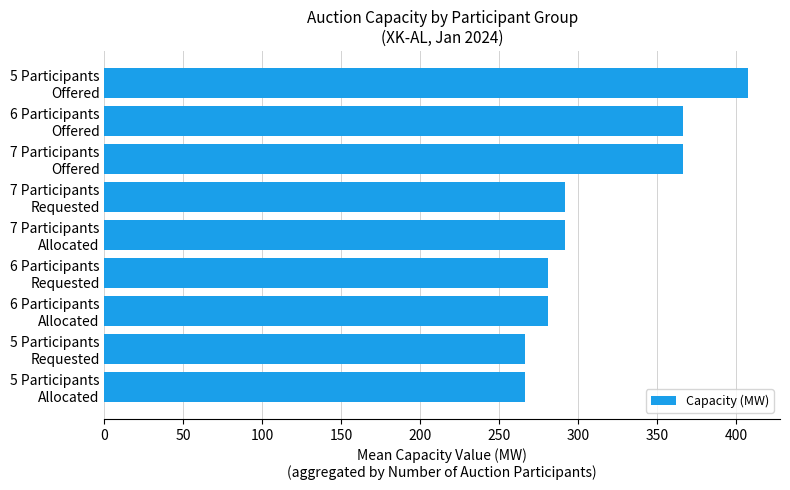

What is the smallest value displayed?

266.0